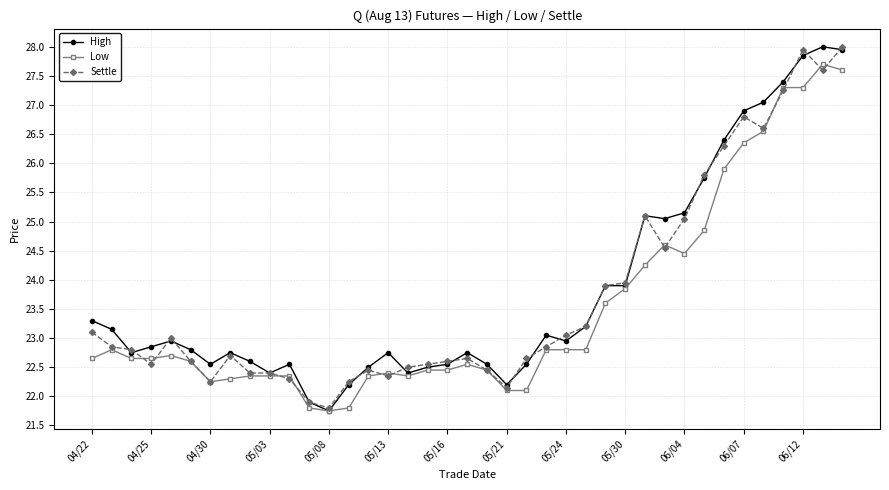

What is the value of the High point at the 10th from the left?

22.4